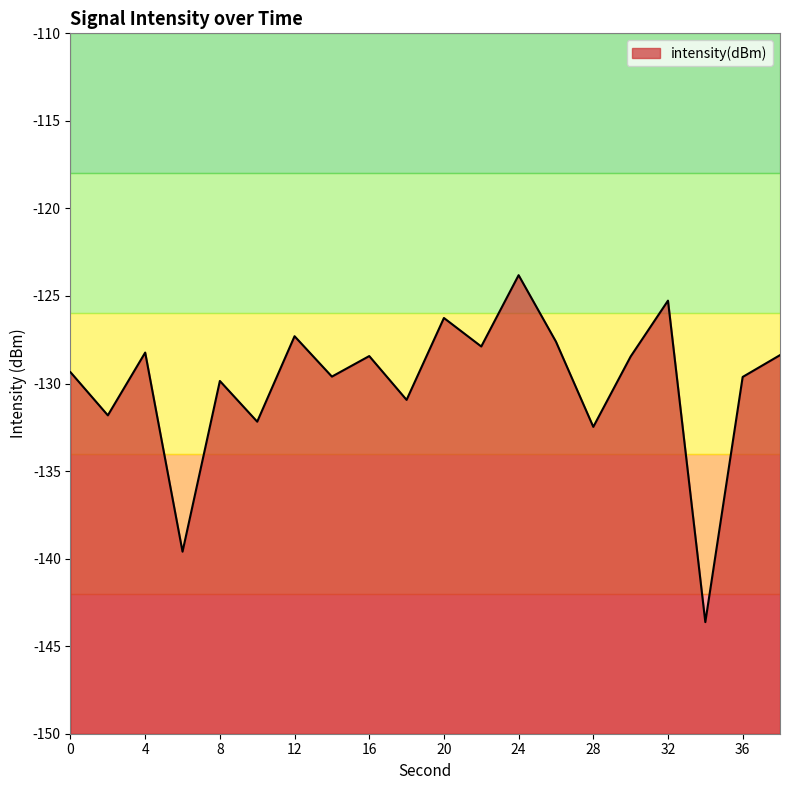

Is it true that the value at 18 is -130.9?

True